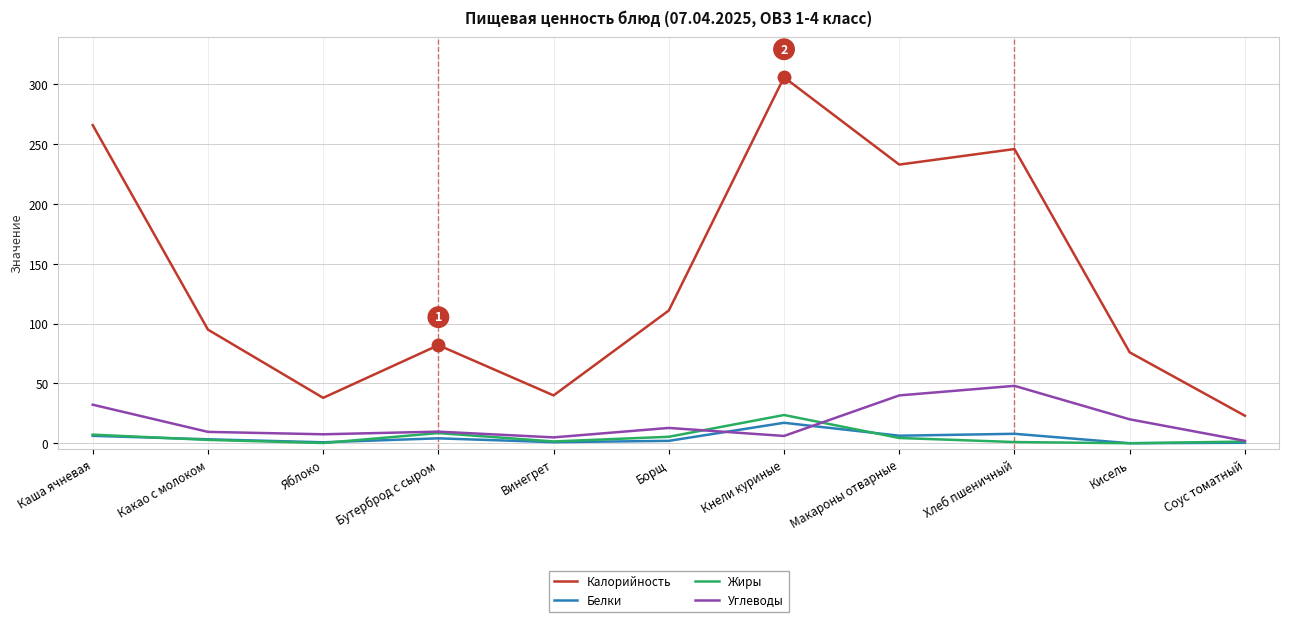

What is the average value of the Калорийность series?

137.8